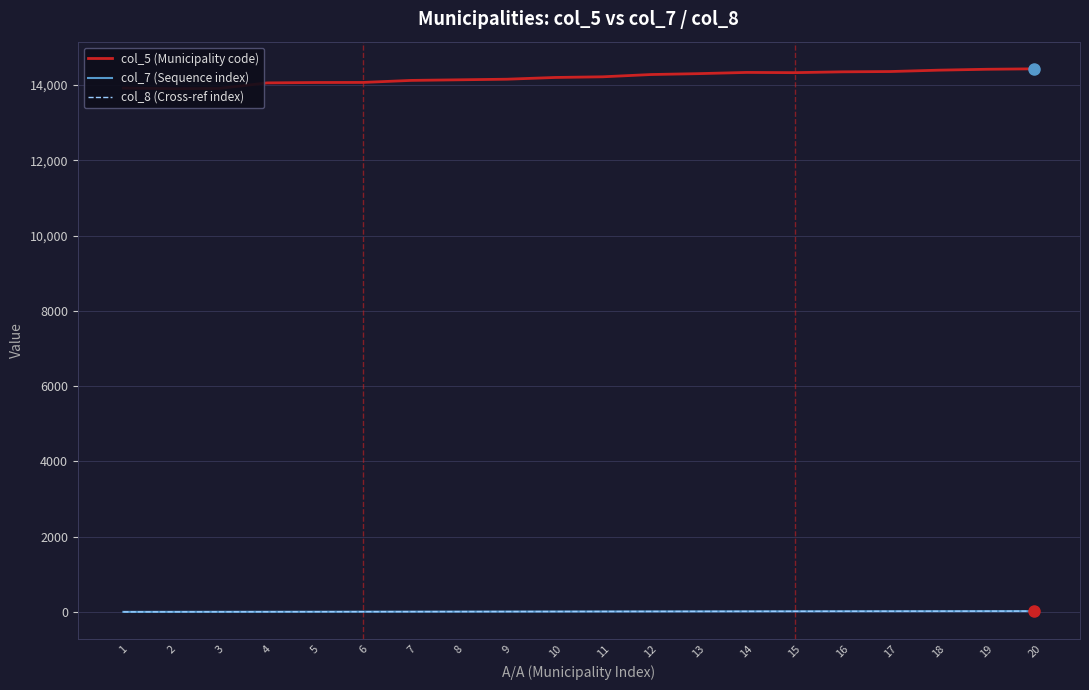

At which category does the chart reach its peak across all series?

20